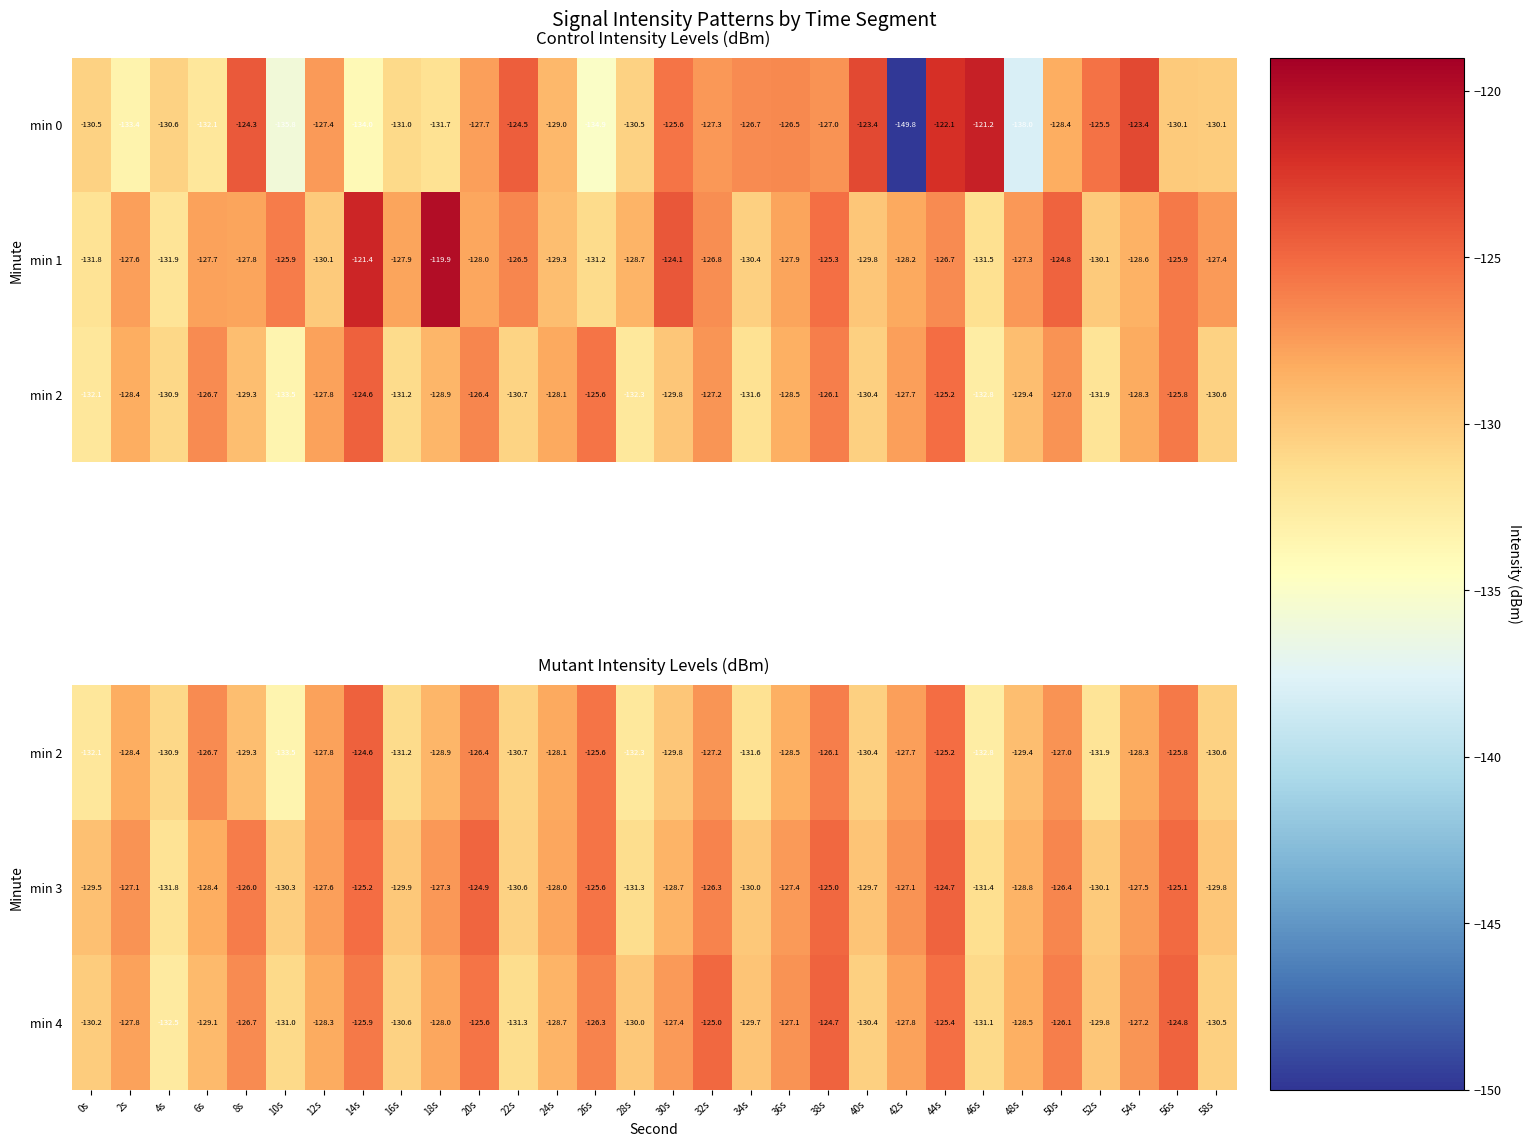

Is it true that min 4 equals -127.8 at 2s?

True